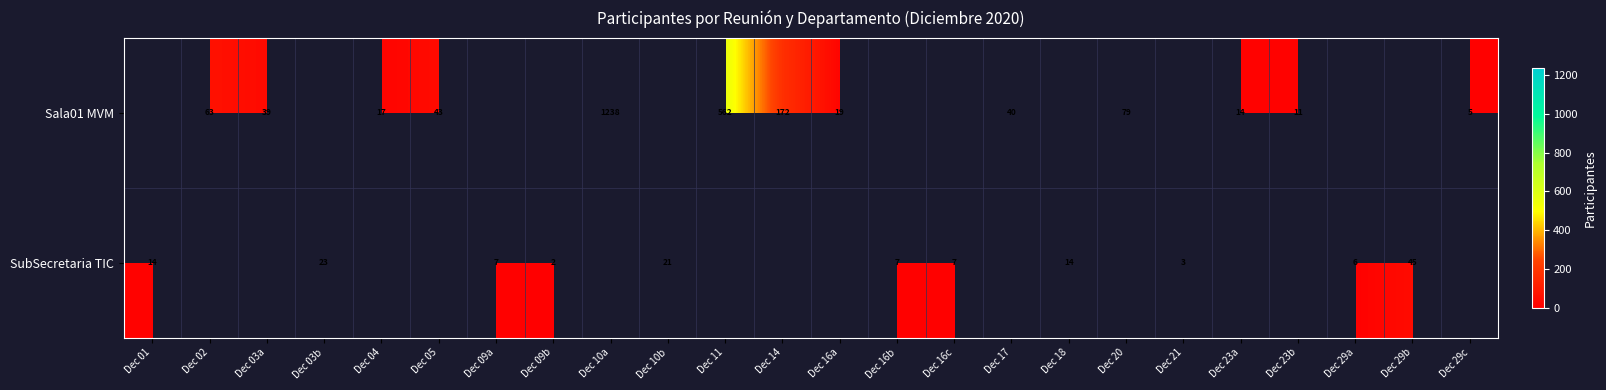

The Sala01 MVM series shows 79 at Dec 20. True or false?

True